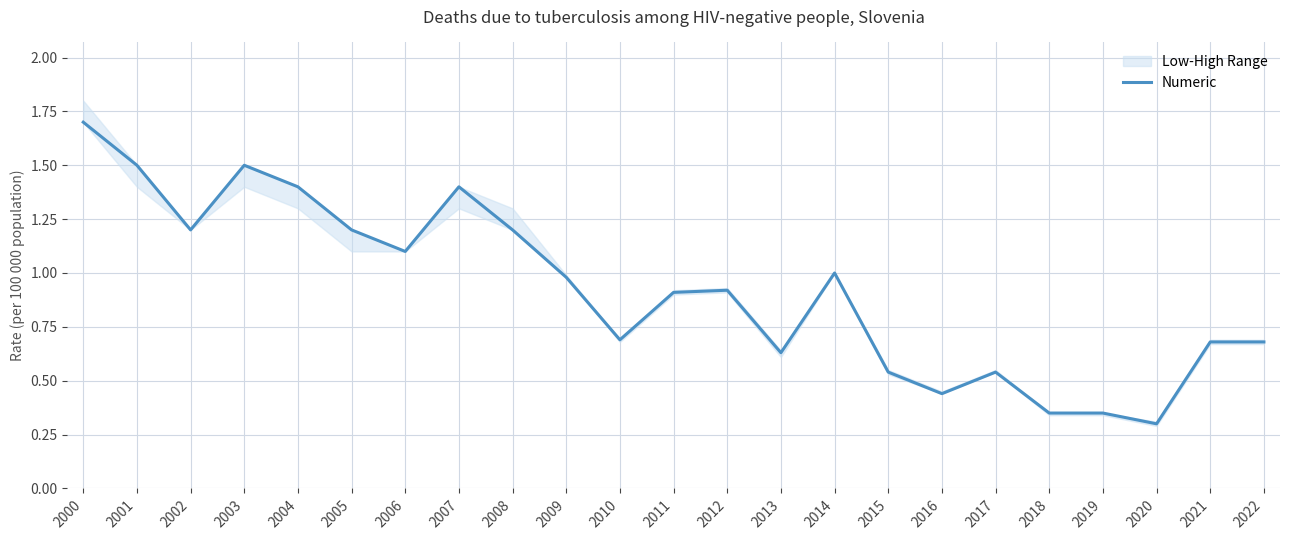

Is it true that the value at 2021 is 1.1?

False